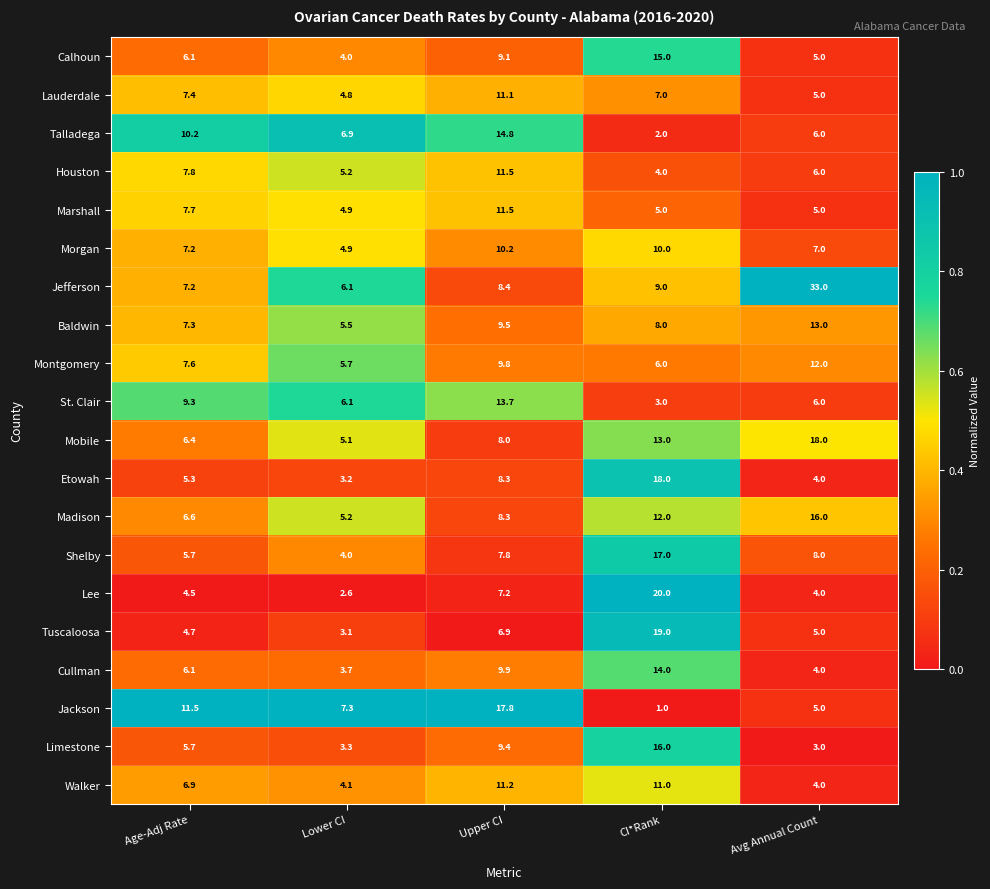

At which category is the sum across all series the highest?

CI*Rank